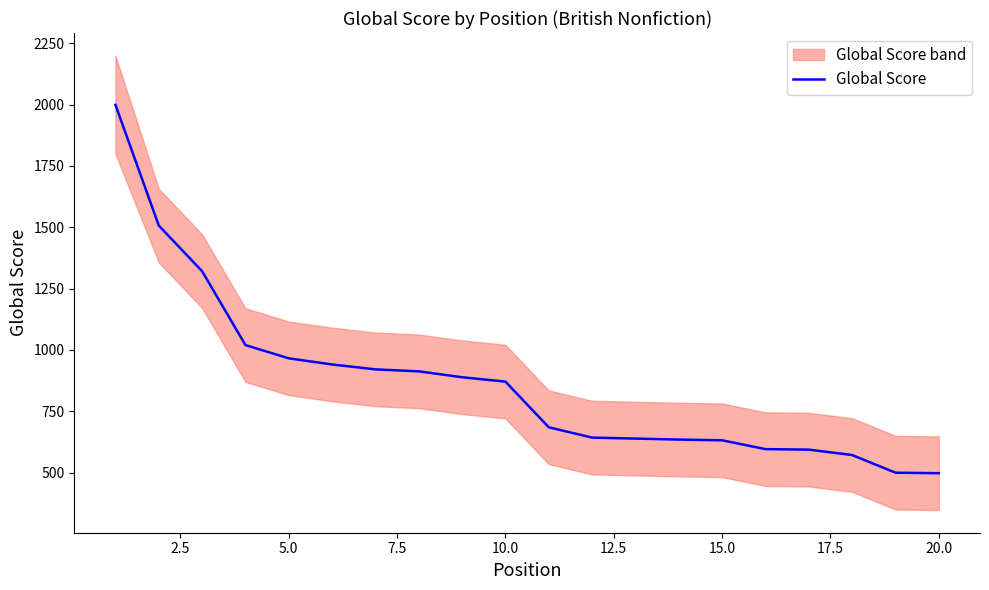

What is the highest value of the Global Score series?

1999